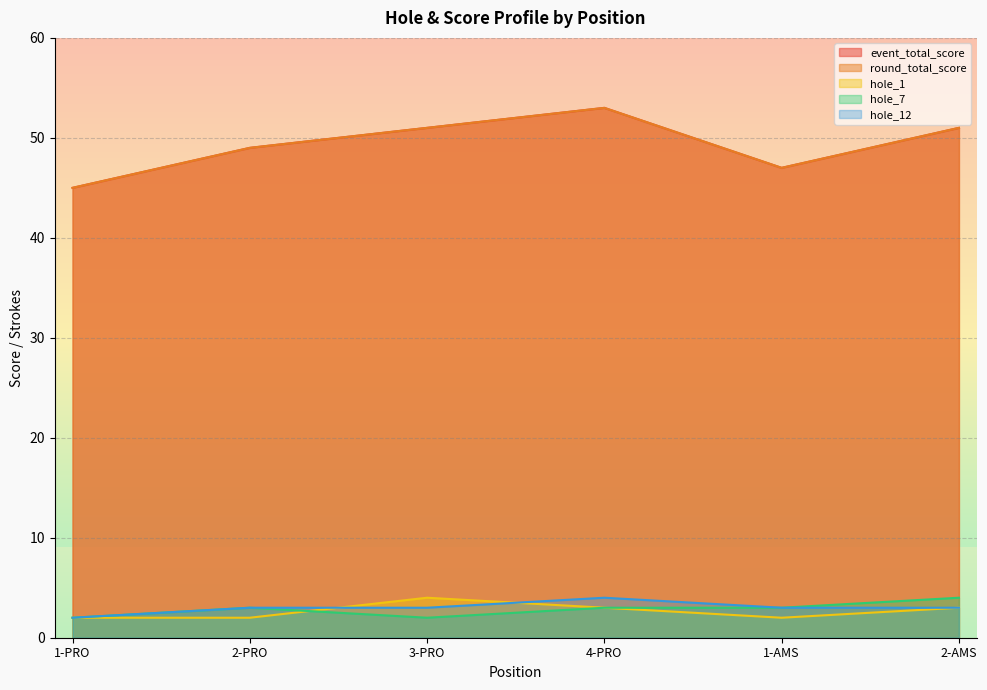

Does the chart display data point markers on the line(s)?

No